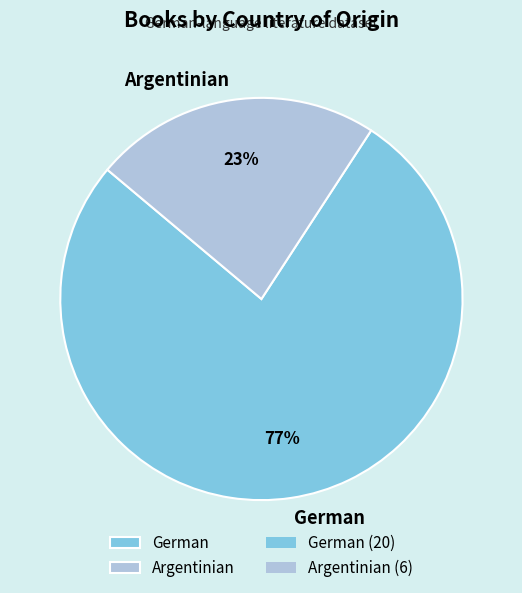

Is the sum of Argentinian and German greater than half?

Yes